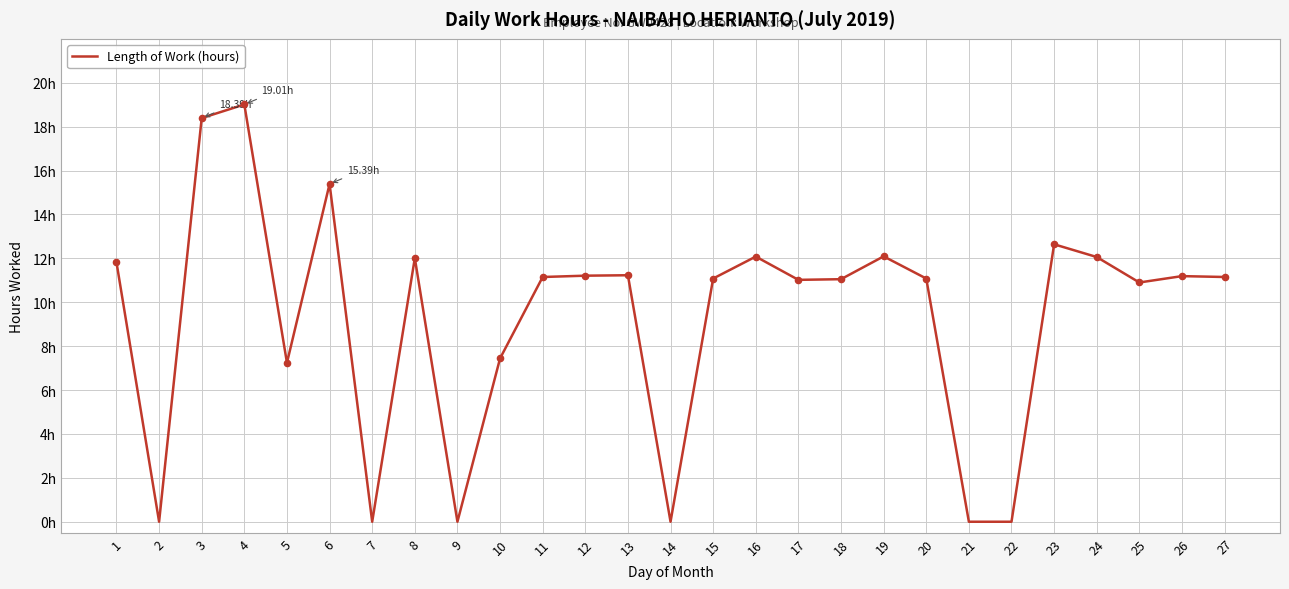

What is the change in value from 15 to 26?

+0.1